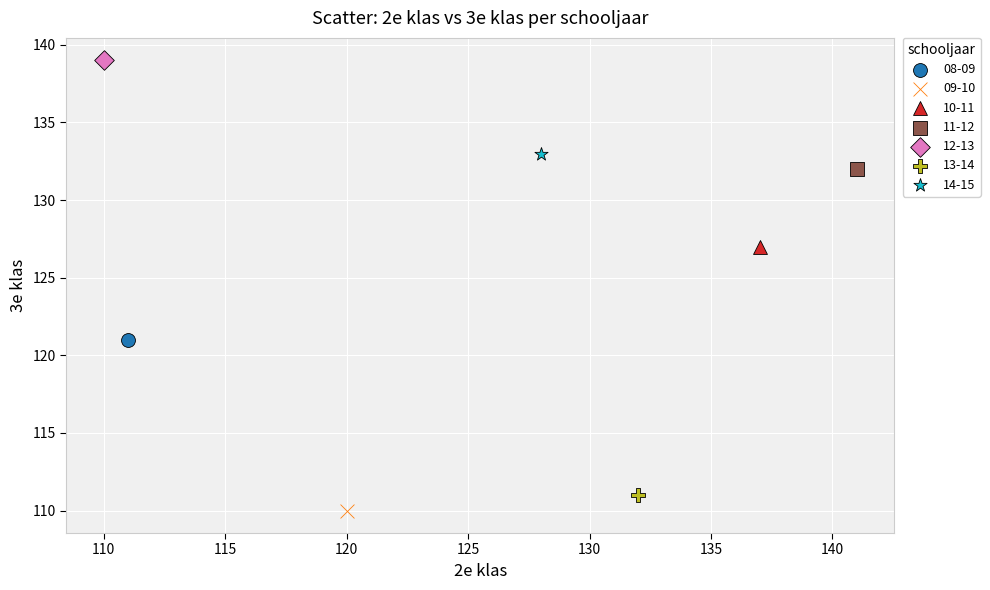

What are all the series names shown in the legend?

08-09, 09-10, 10-11, 11-12, 12-13, 13-14, 14-15